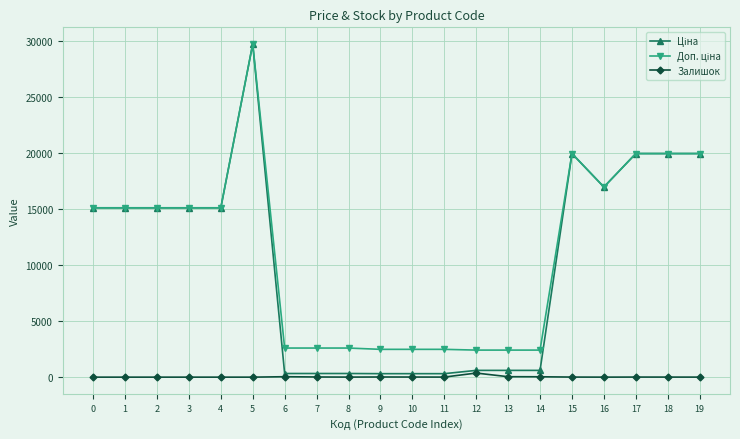

At how many categories does at least one series exceed 16077?

6